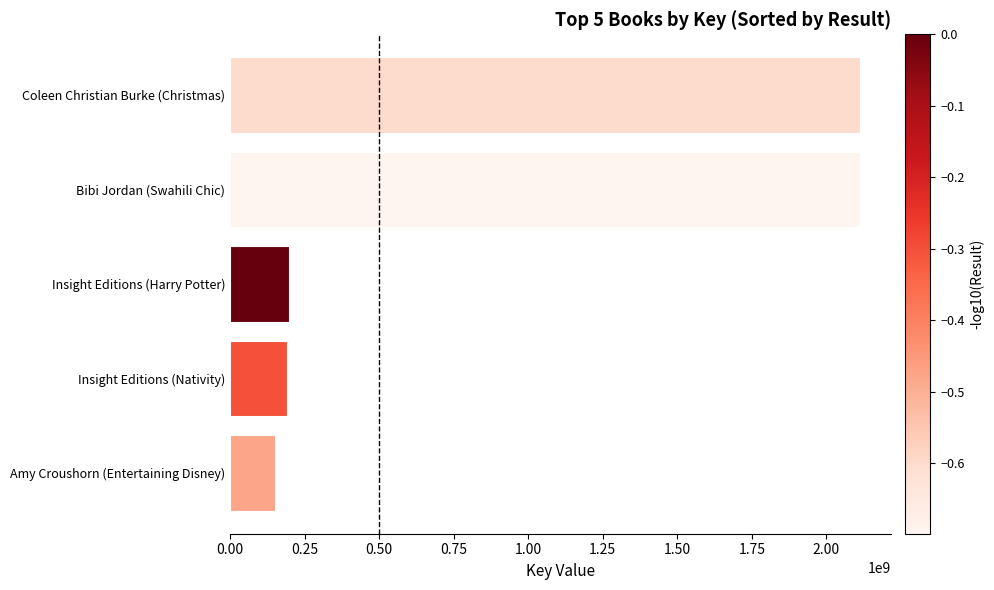

Between Coleen Christian Burke (Christmas) and Insight Editions (Nativity), which is larger?

Coleen Christian Burke (Christmas)